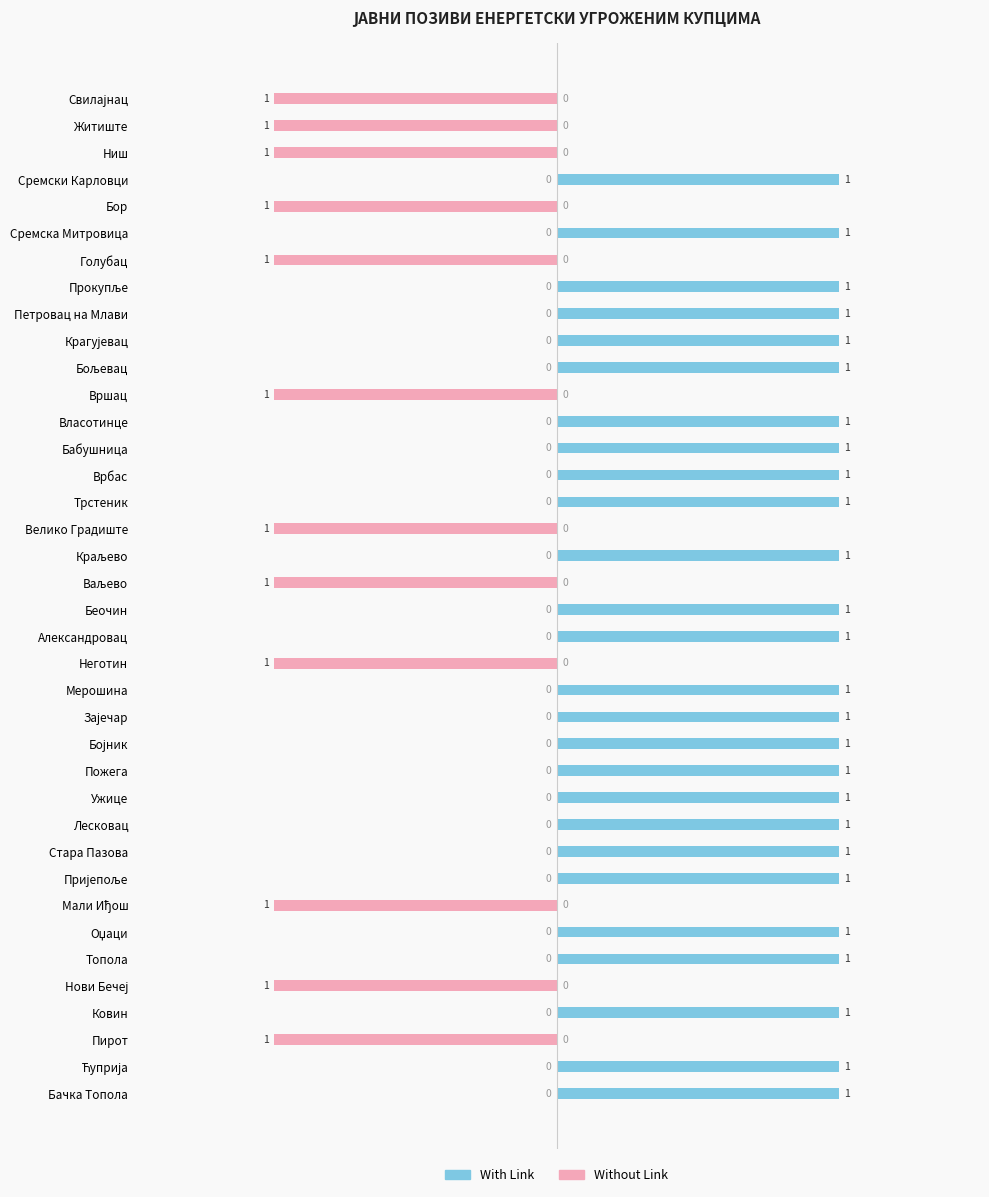

How many Without Link values are between -1 and 0?

38